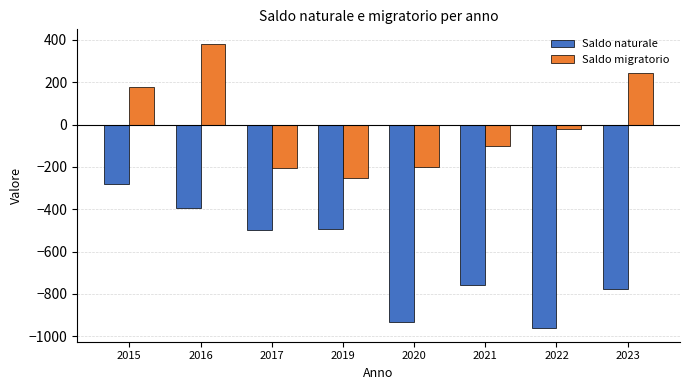

What is the difference between the Saldo migratorio values at 2015 and 2019?

430